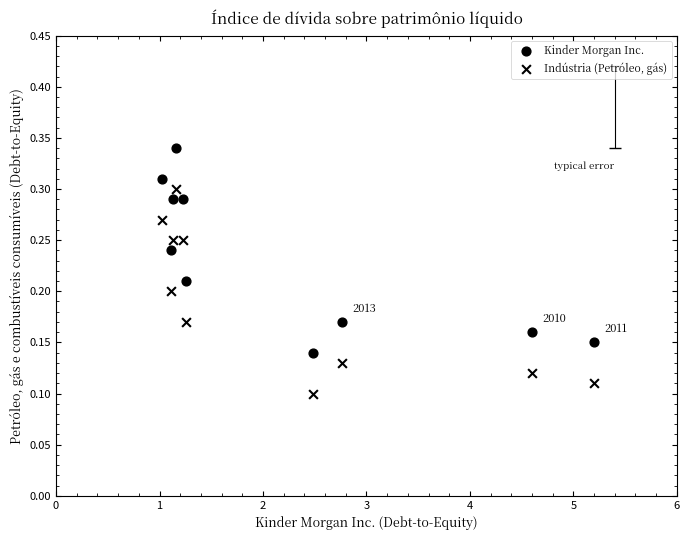

How many points are shown in the scatter plot?

20